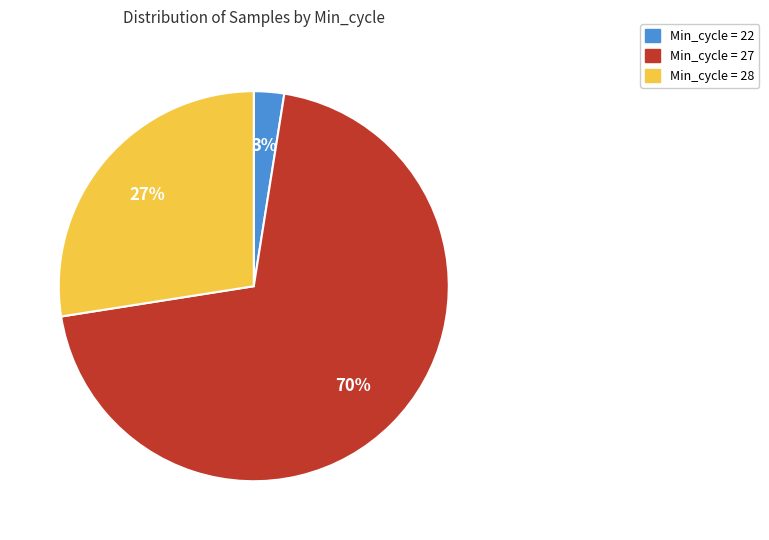

What is the smallest slice in the pie chart?

Min_cycle = 22